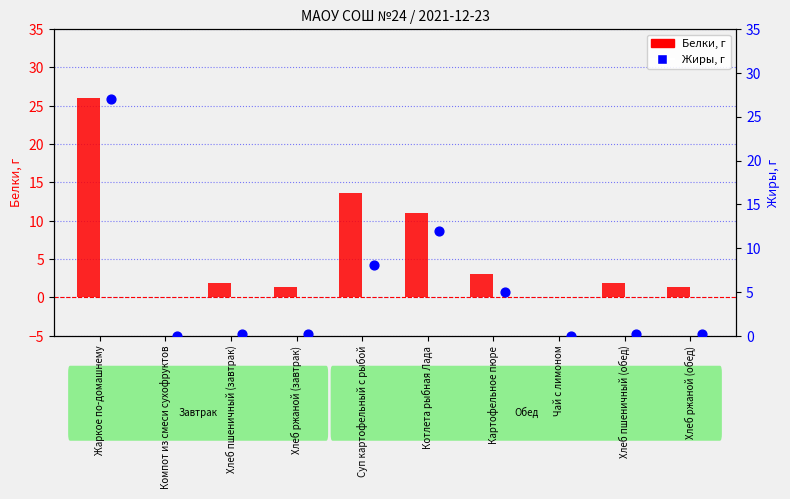

At how many categories does at least one series exceed 15?

1